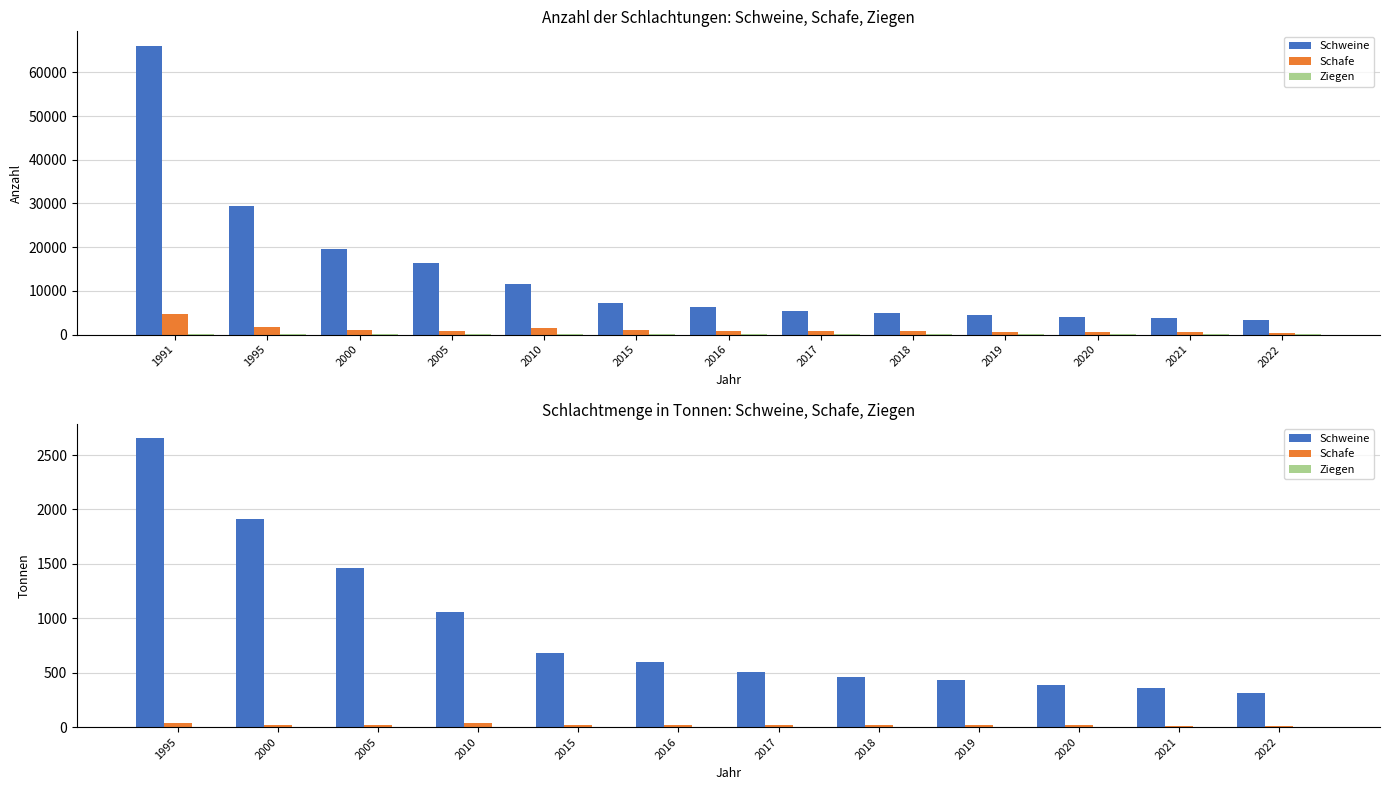

At which label does Schweine first exceed 597?

1995